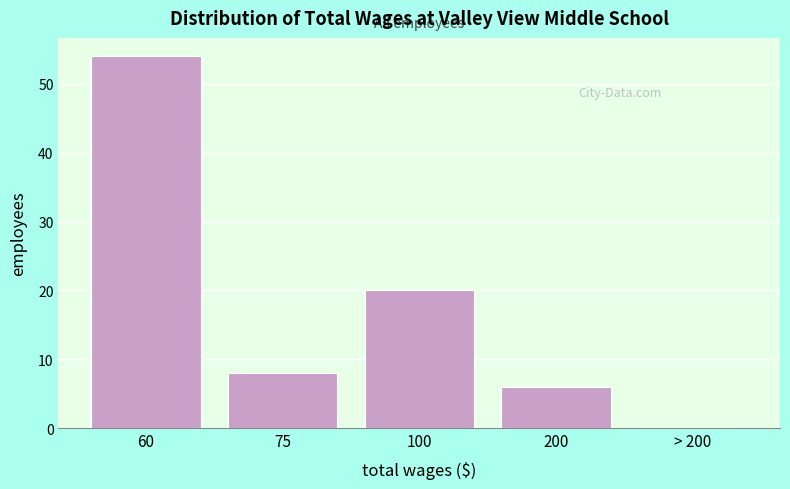

Reading left to right, list all the values displayed in this chart.

60=54	75=8	100=20	200=6	> 200=0